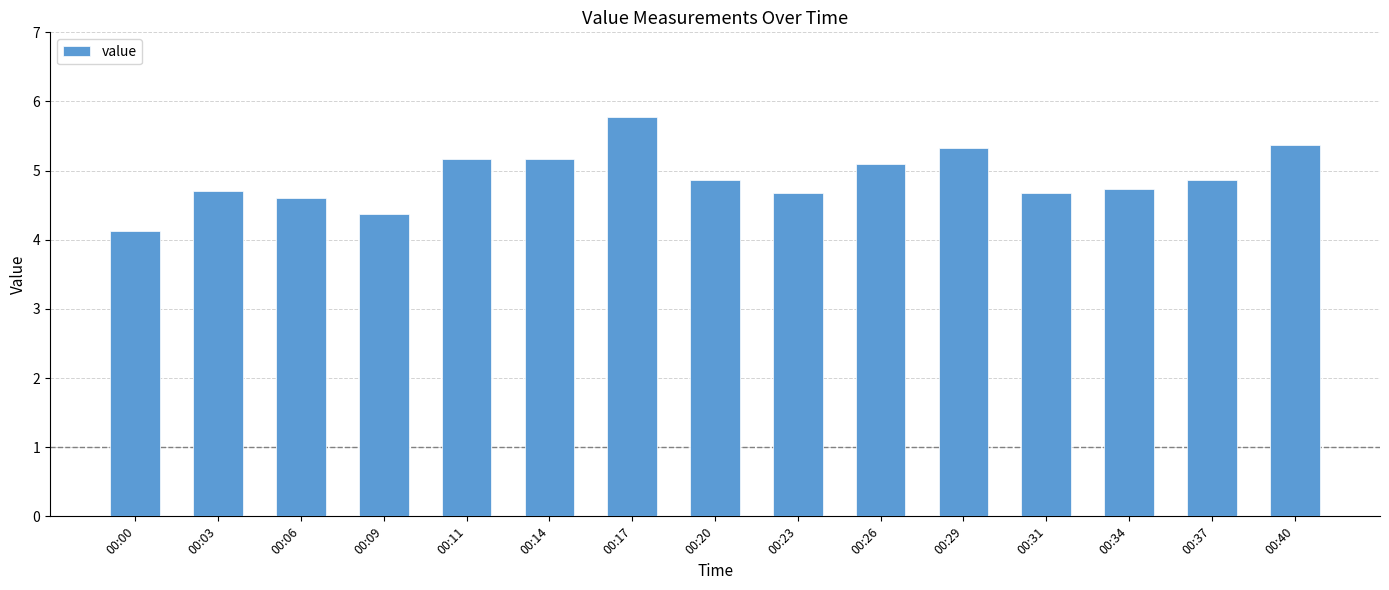

What is the difference between the values at 00:40 and 00:34?

0.6